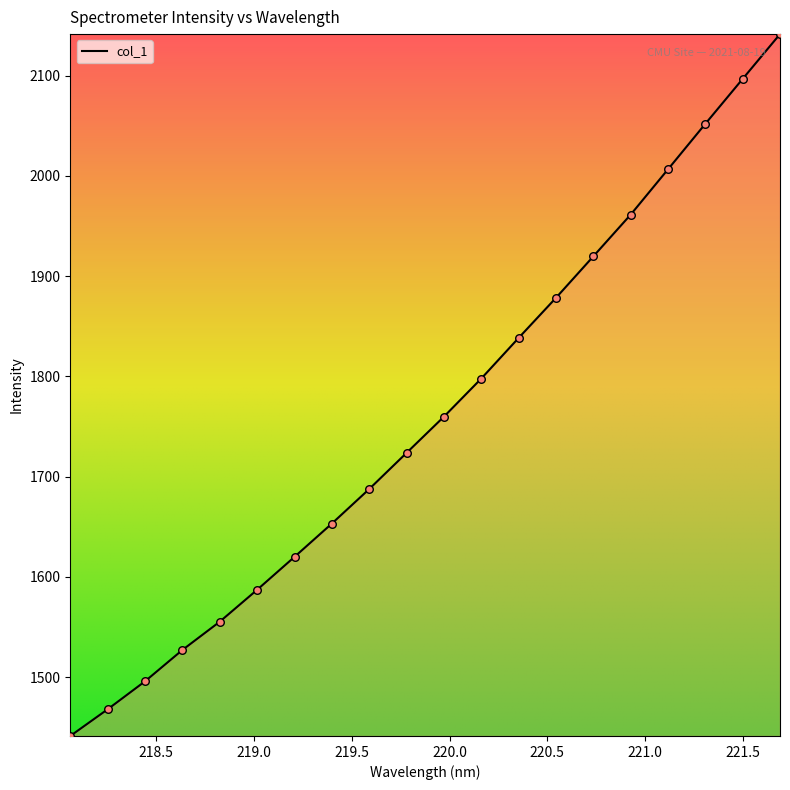

What is the maximum value shown in the chart?

2141.5